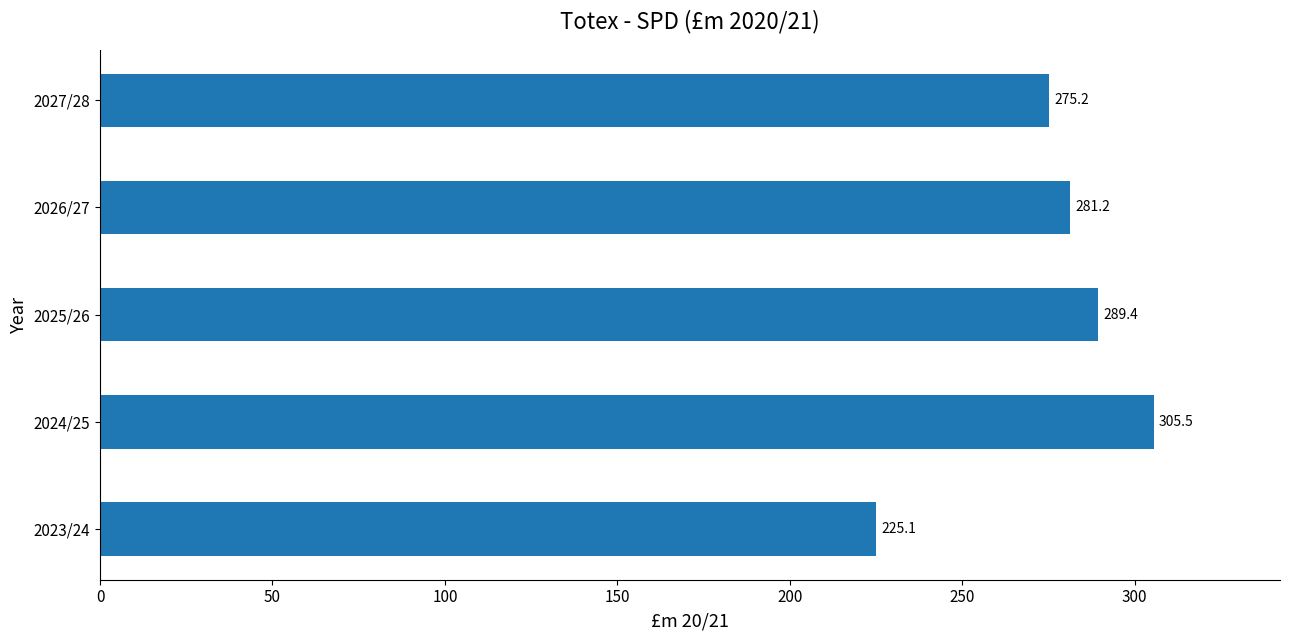

Reading top to bottom, what are all the values shown in this chart?

275.2	281.2	289.4	305.5	225.1